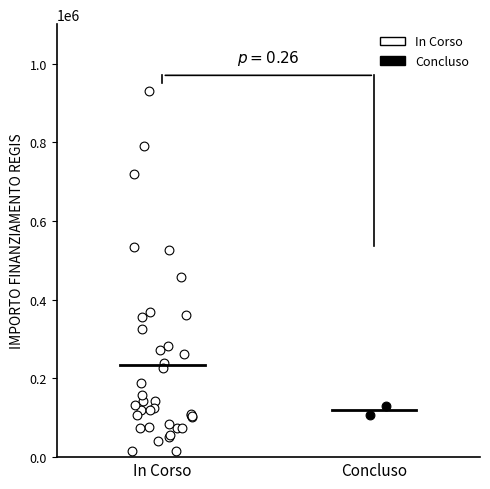

What are all the series names shown in the legend?

In Corso, Concluso